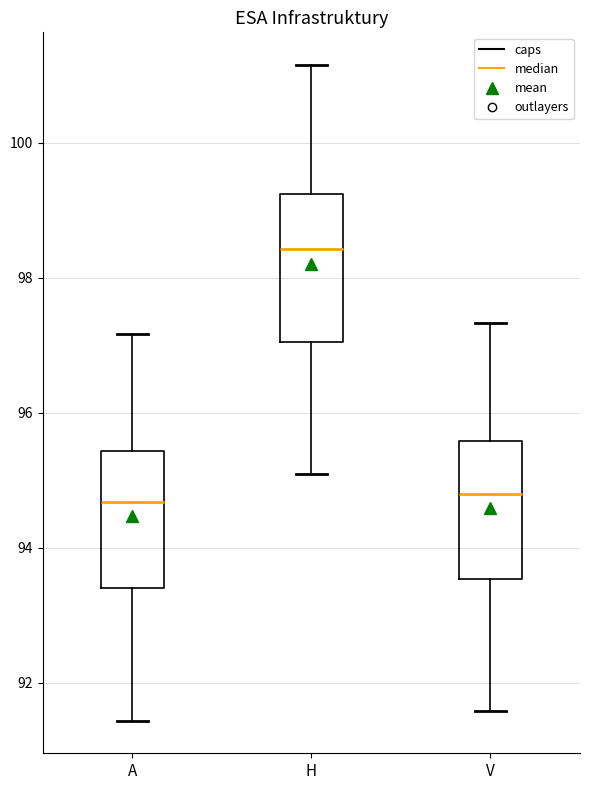

Which box has the highest median line?

H